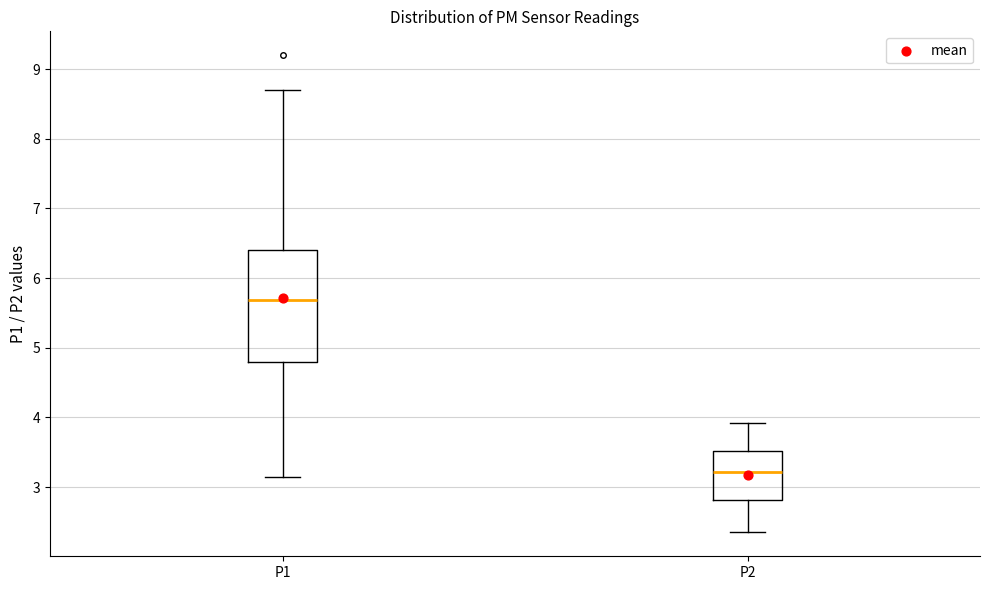

Where does the median line of the box for P1 sit on the y-axis? The values are not printed on the chart, so give them approximately, as read against the axis.

5.7